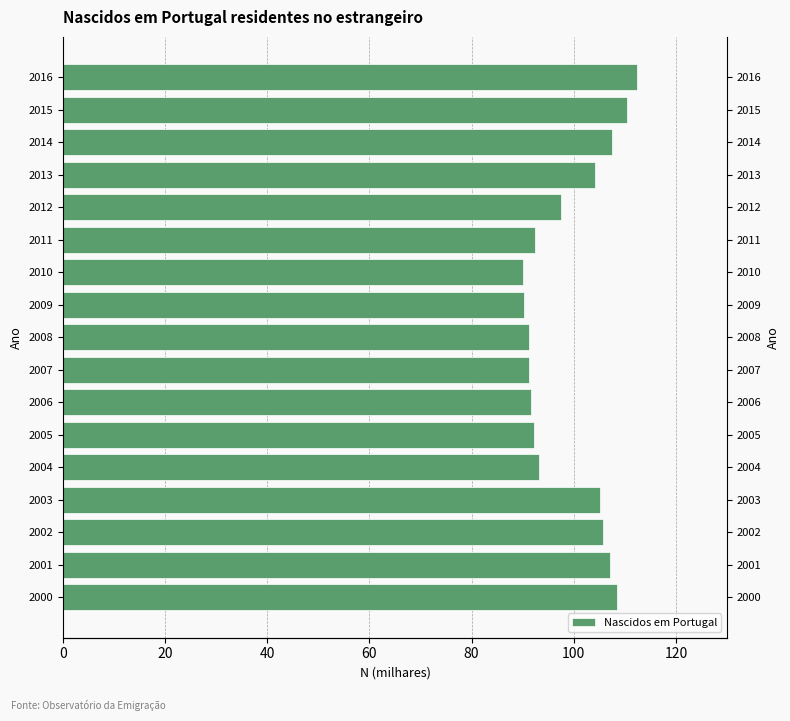

What is the smallest value displayed?

90.1